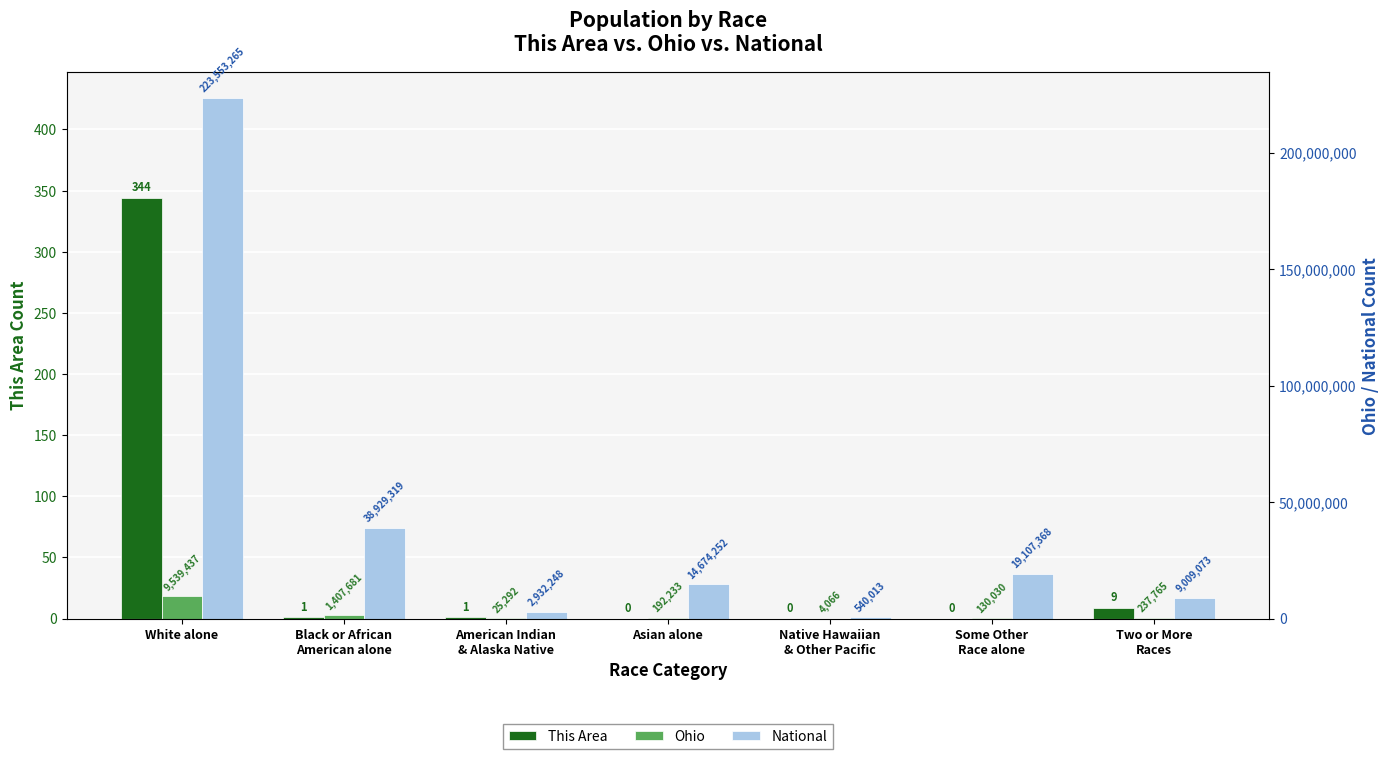

How many bars are there in each group?

3